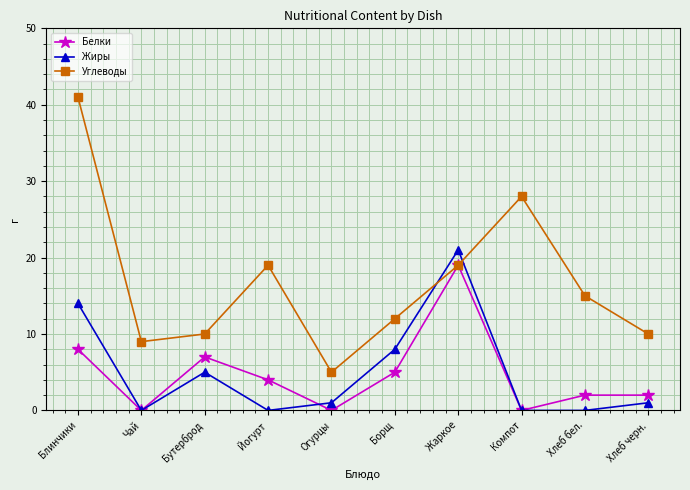

True or false: Жиры has more than 2 points higher than both neighbors.

False